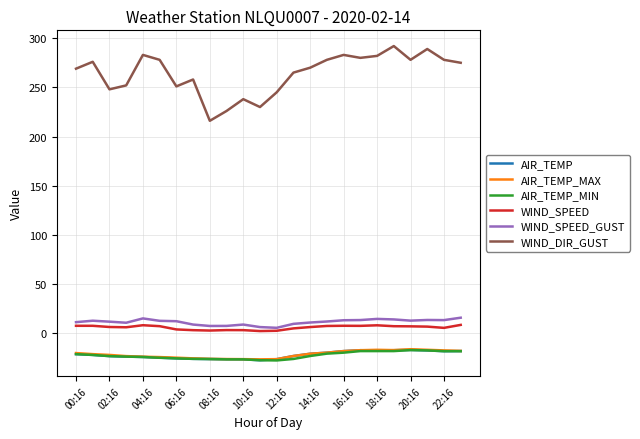

Which series has the largest range (max minus min)?

WIND_DIR_GUST